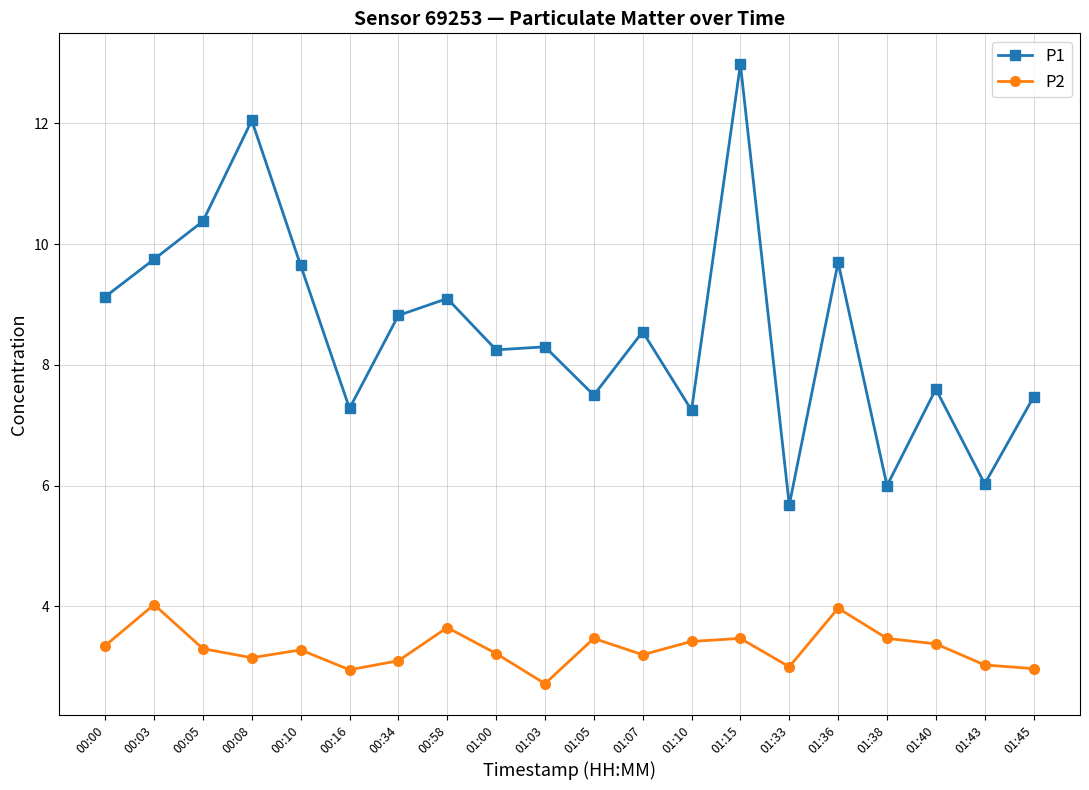

The value of P2 at 00:16 is 3.0. True or false?

True